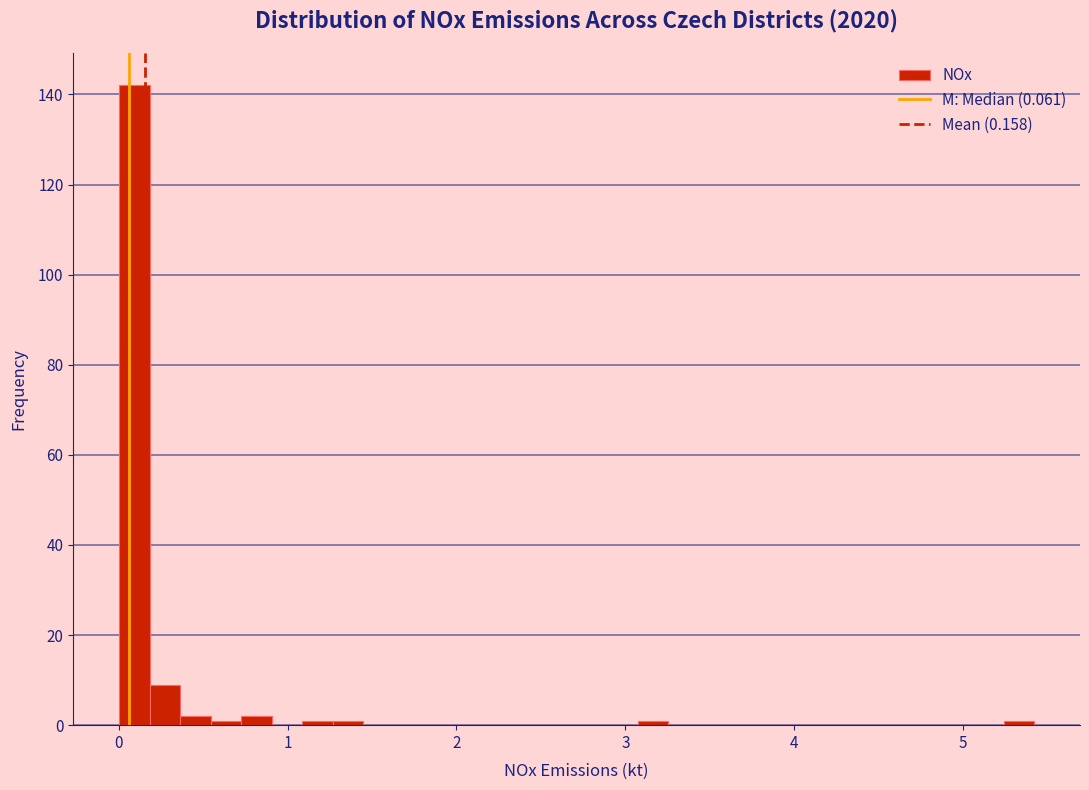

Around what value on the x-axis is the tallest bar? Give the approximate position of its centre, as read against the axis.

0.1